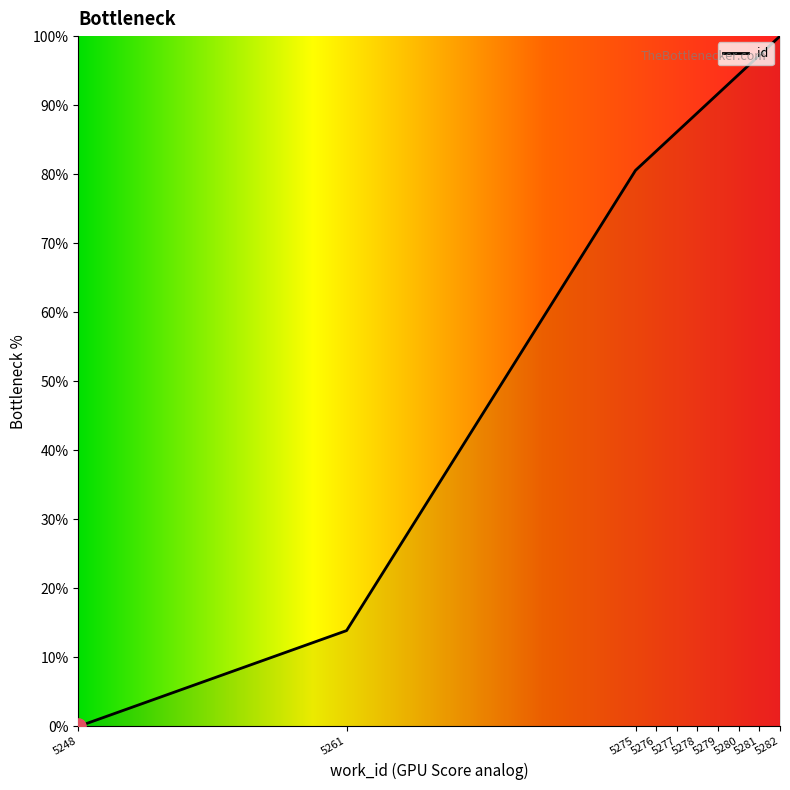

What is the change in value from 5261 to 5275?

+66.7